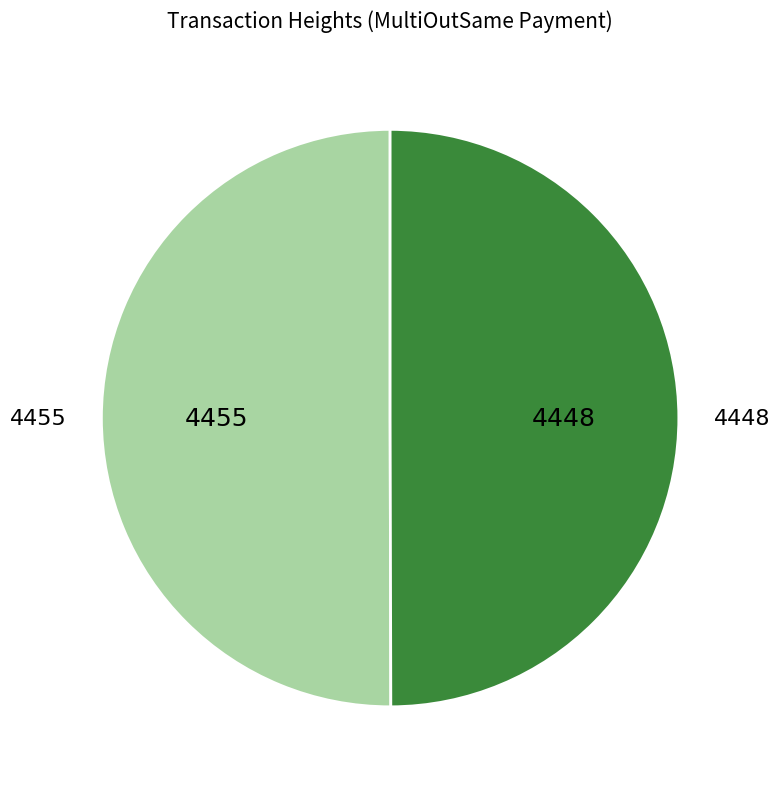

Combined, do 4448 and 4455 account for over 50%?

Yes